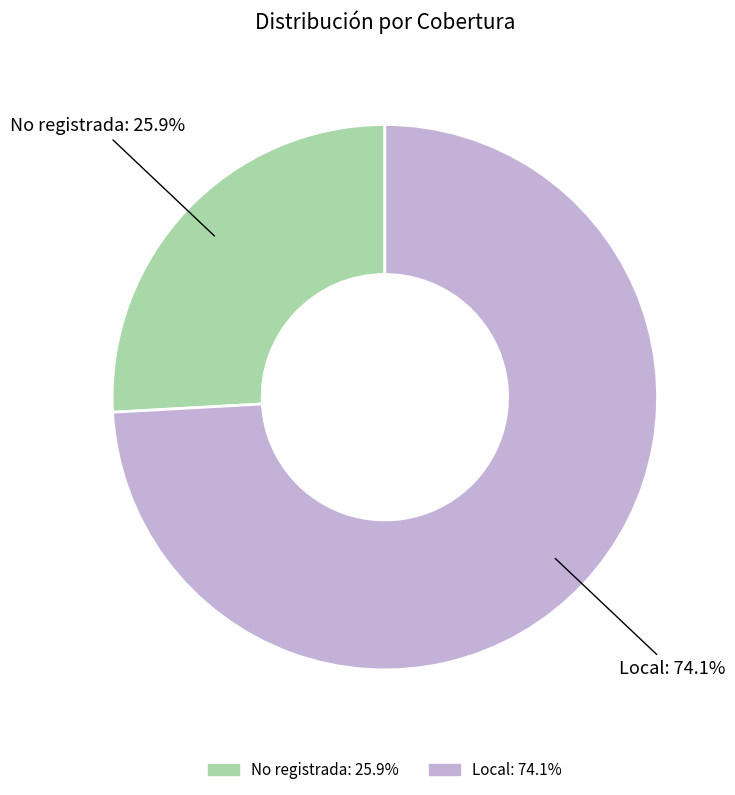

Is the sum of Local and No registrada greater than half?

Yes